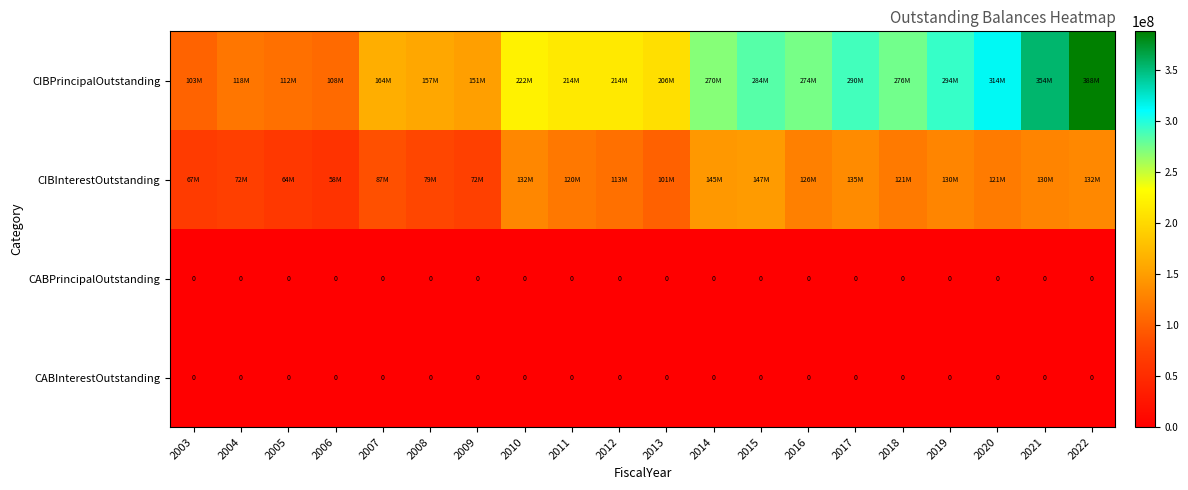

True or false: CABInterestOutstanding has a value of 0.0 at 2013.

True